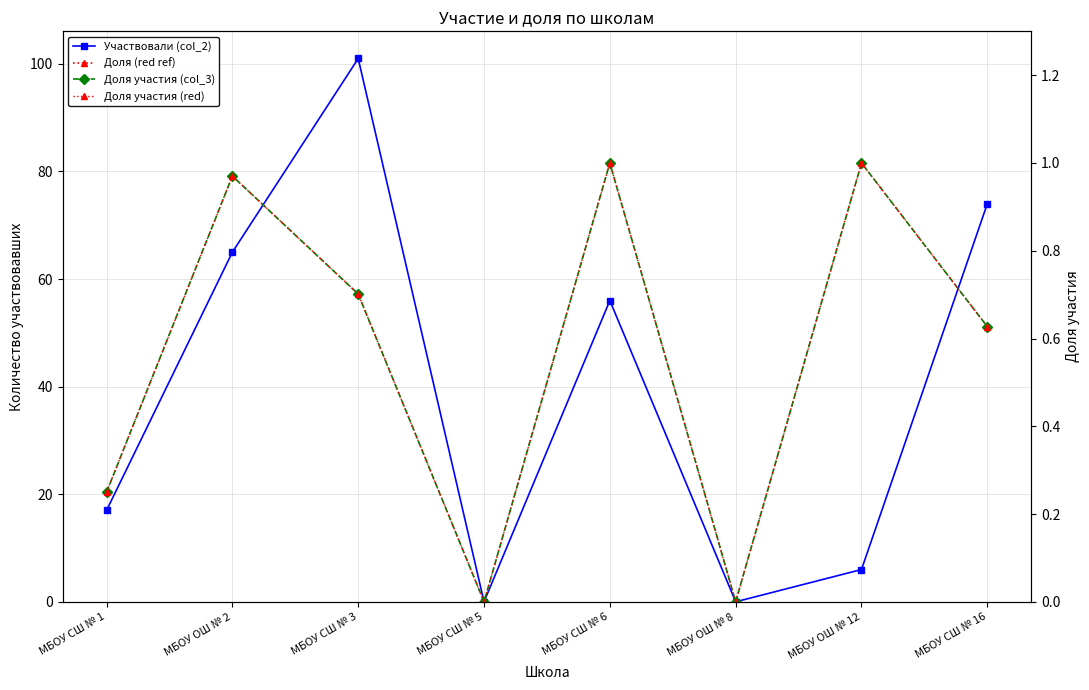

What is the total value across all series at МБОУ ОШ № 2?

66.9